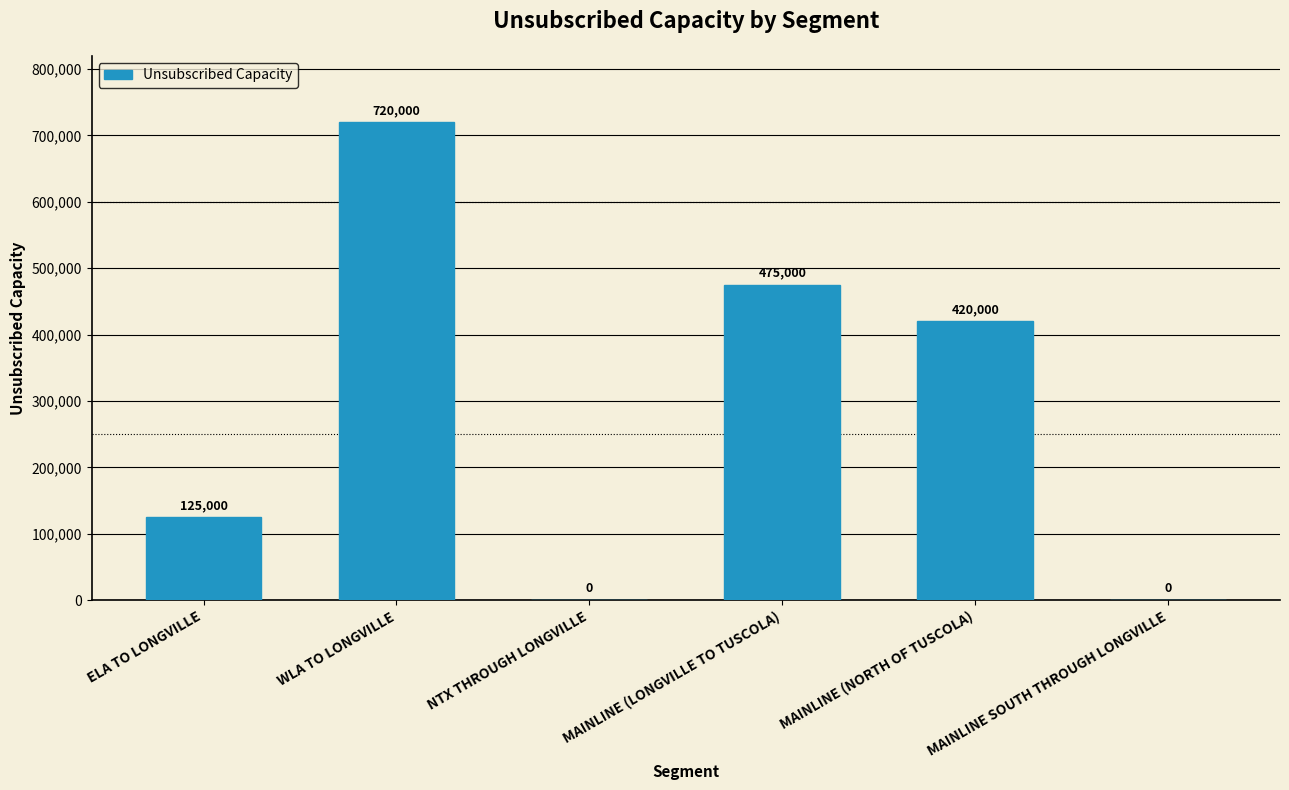

What is the average value?

290000